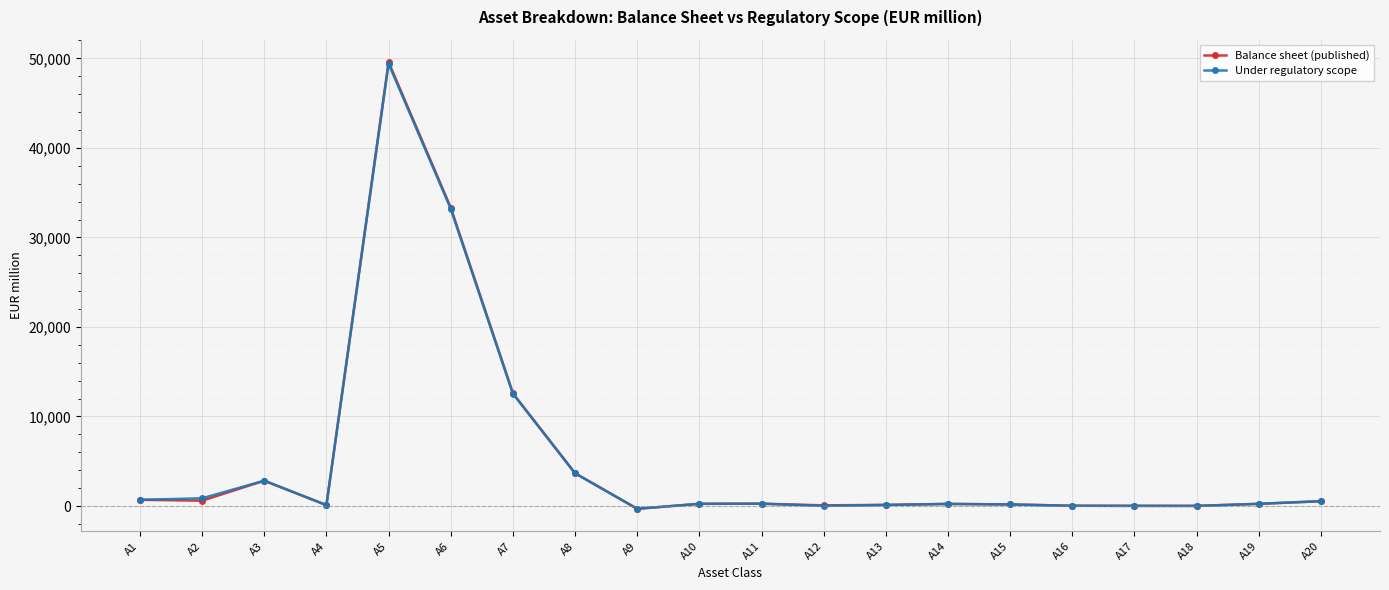

Is this an area chart (filled region under the line)?

No